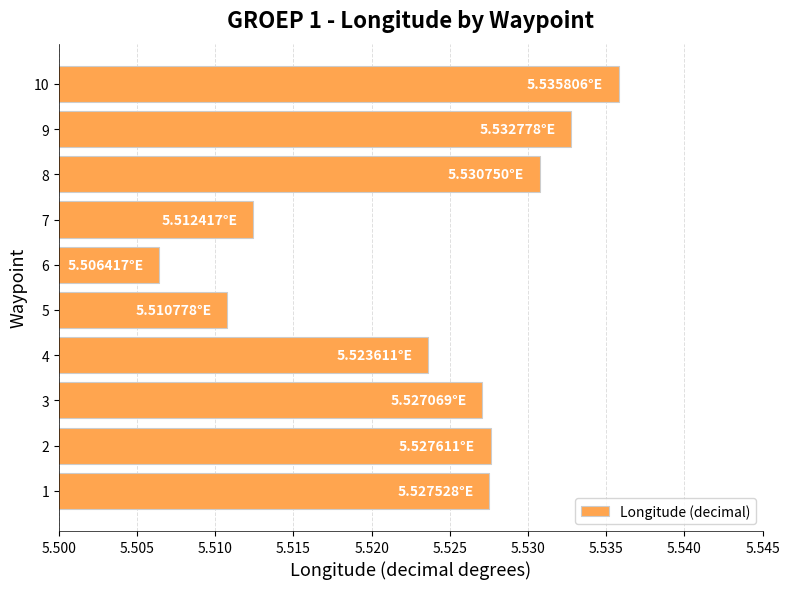

What is the sum of all values?

55.2